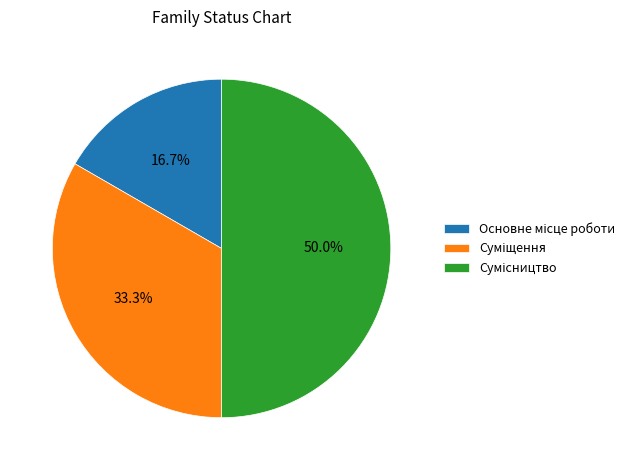

What is the change in value from Основне місце роботи to Суміщення?

+1